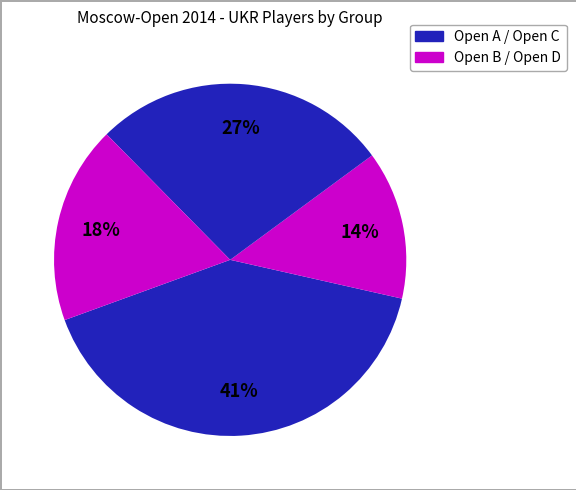

How many segments does this pie chart have?

4